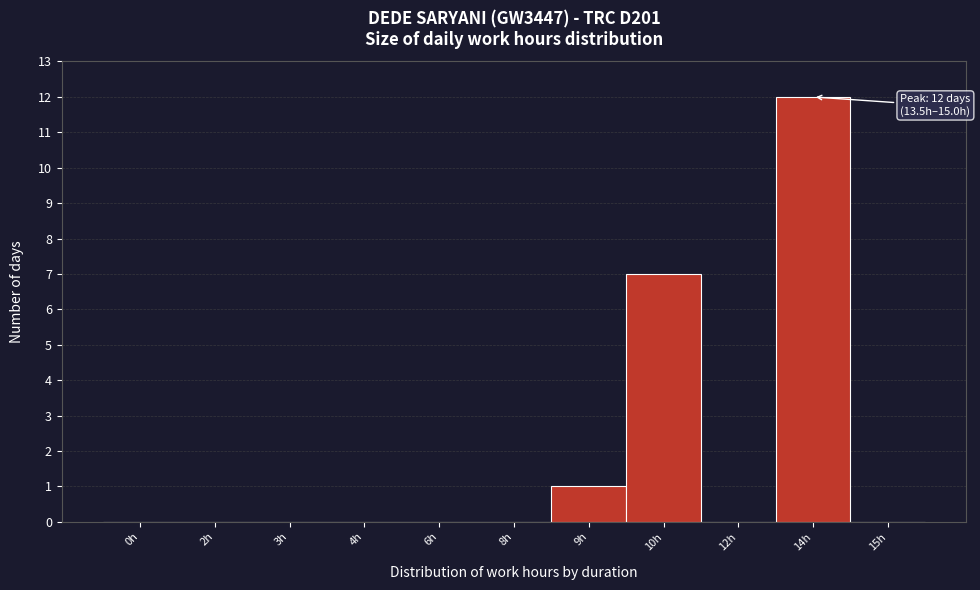

Reading right to left, transcribe all the data shown in this chart.

15h=0	14h=12	12h=0	10h=7	9h=1	8h=0	6h=0	4h=0	3h=0	2h=0	0h=0